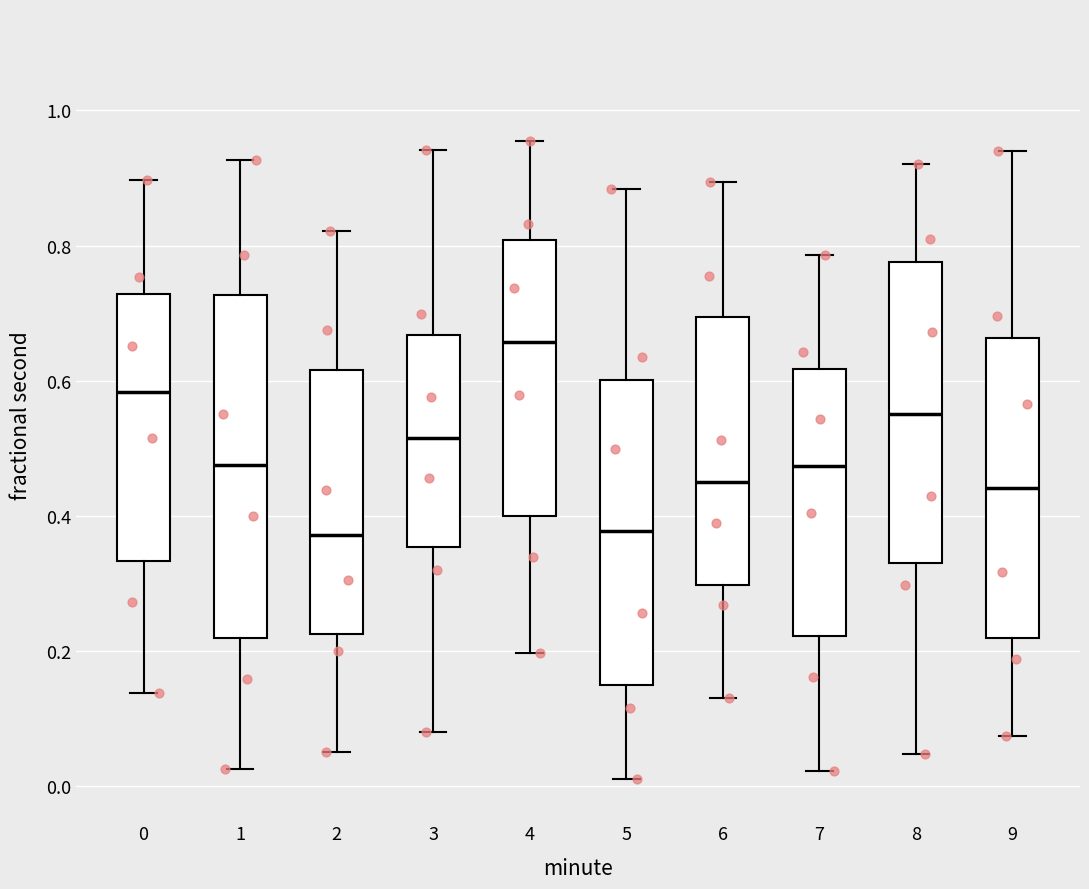

Where is the upper edge of the box at x = 7 on the y-axis? The values are not printed on the chart, so give them approximately, as read against the axis.

0.62